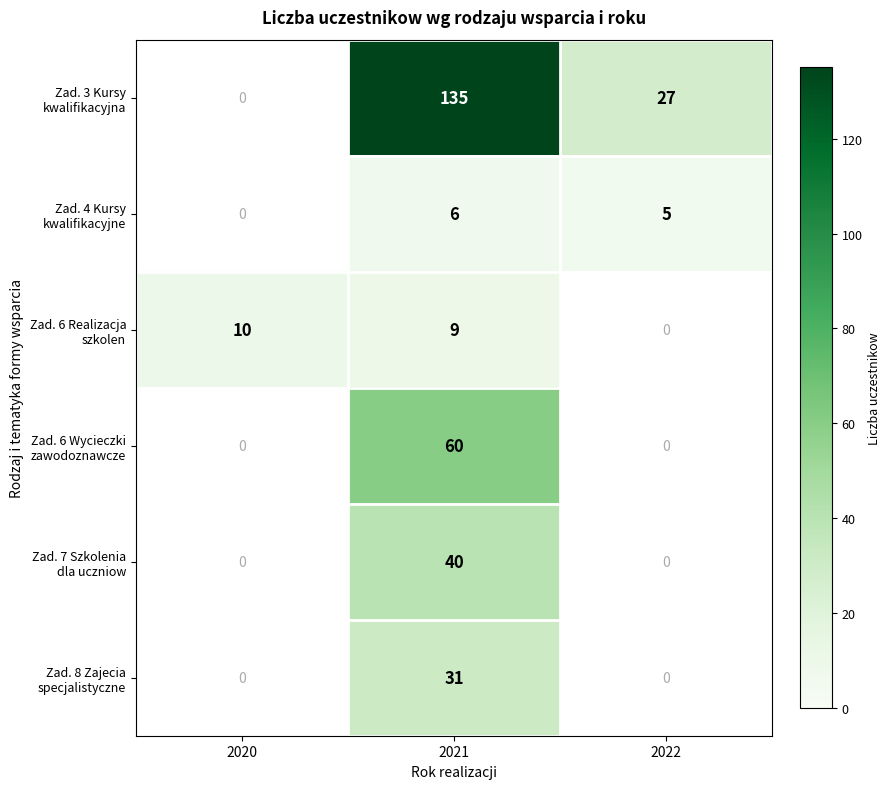

What is the difference between the highest and lowest values at 2021?

129